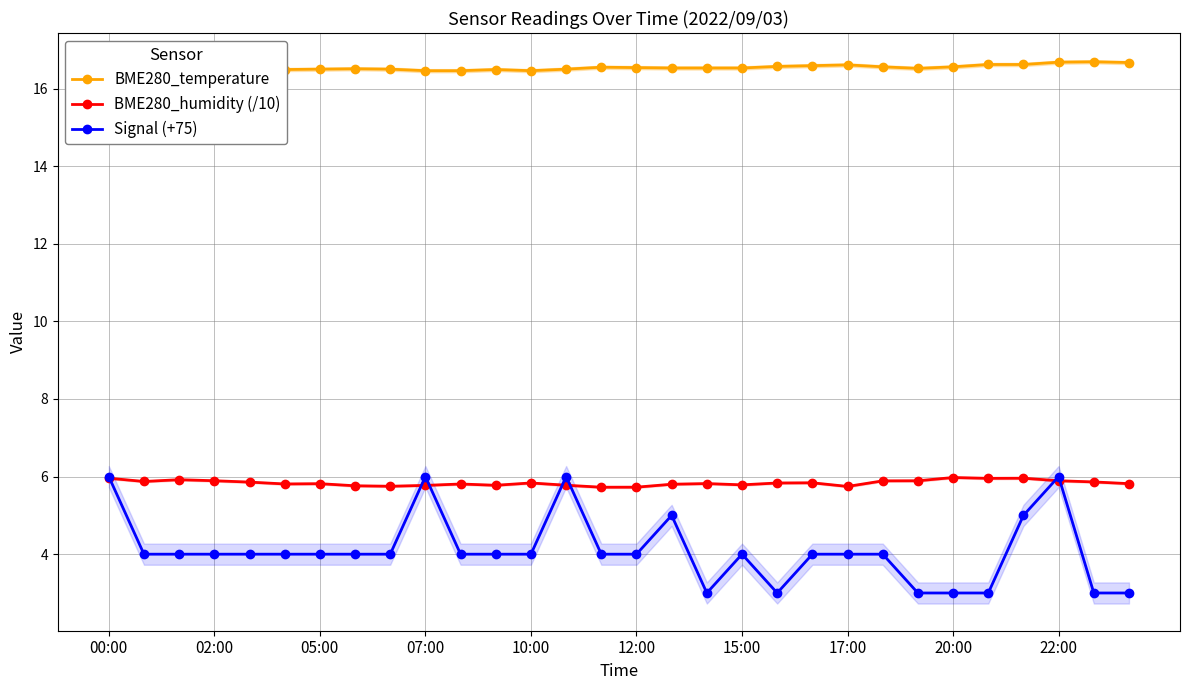

Which category has the highest value across all series?

28